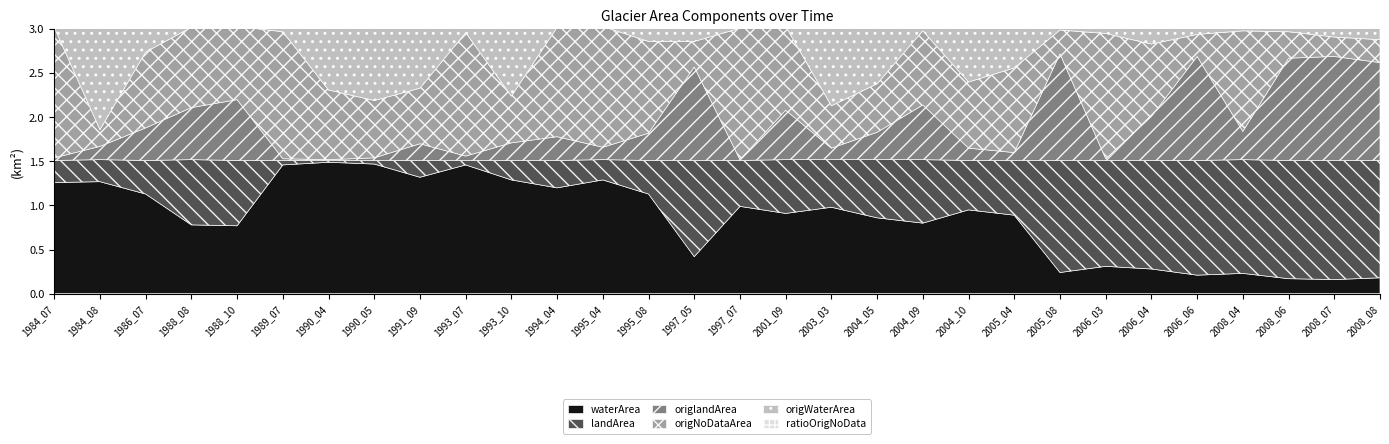

Between 2004_10 and 2005_08, which series saw the biggest shift?

origlandArea